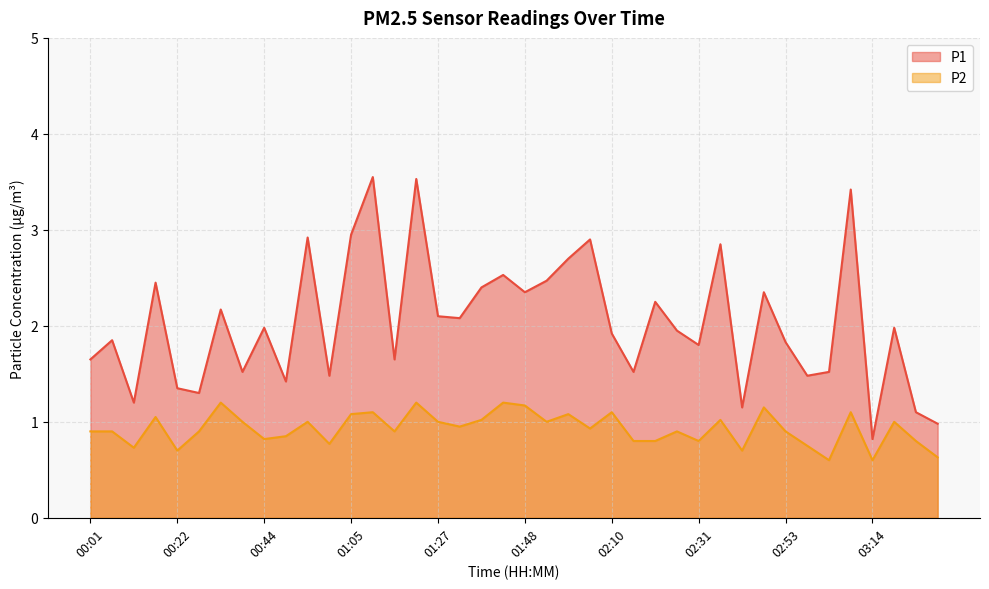

What is the maximum value for P1?

3.5